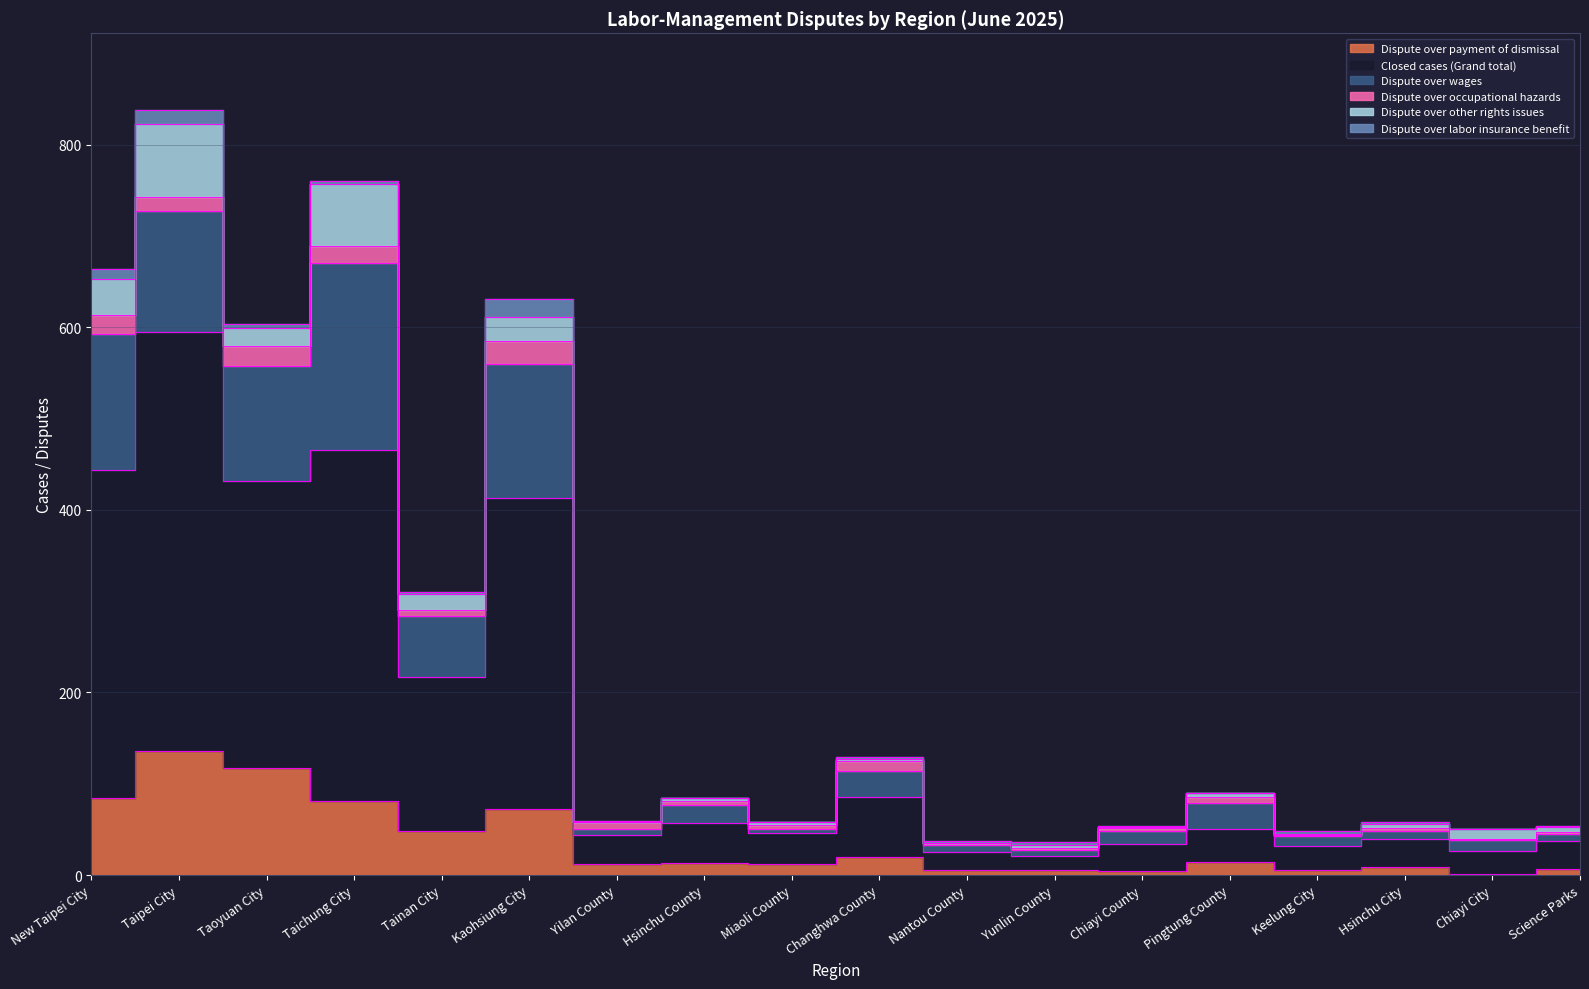

At which category does Dispute over labor insurance benefit reach its first local peak?

Taipei City